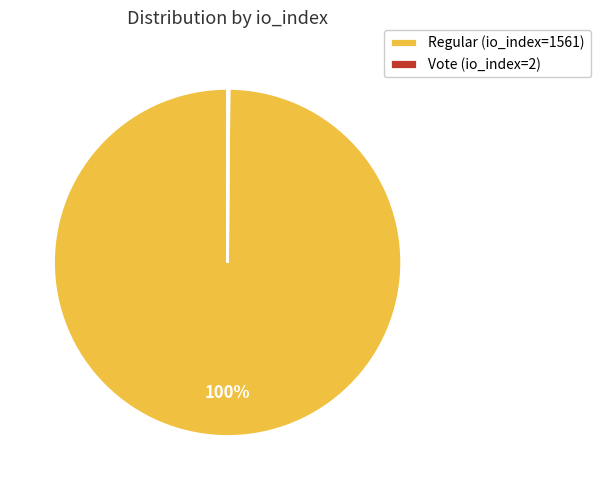

What percentage is the Regular (io_index=1561) slice, to the nearest percent?

100%